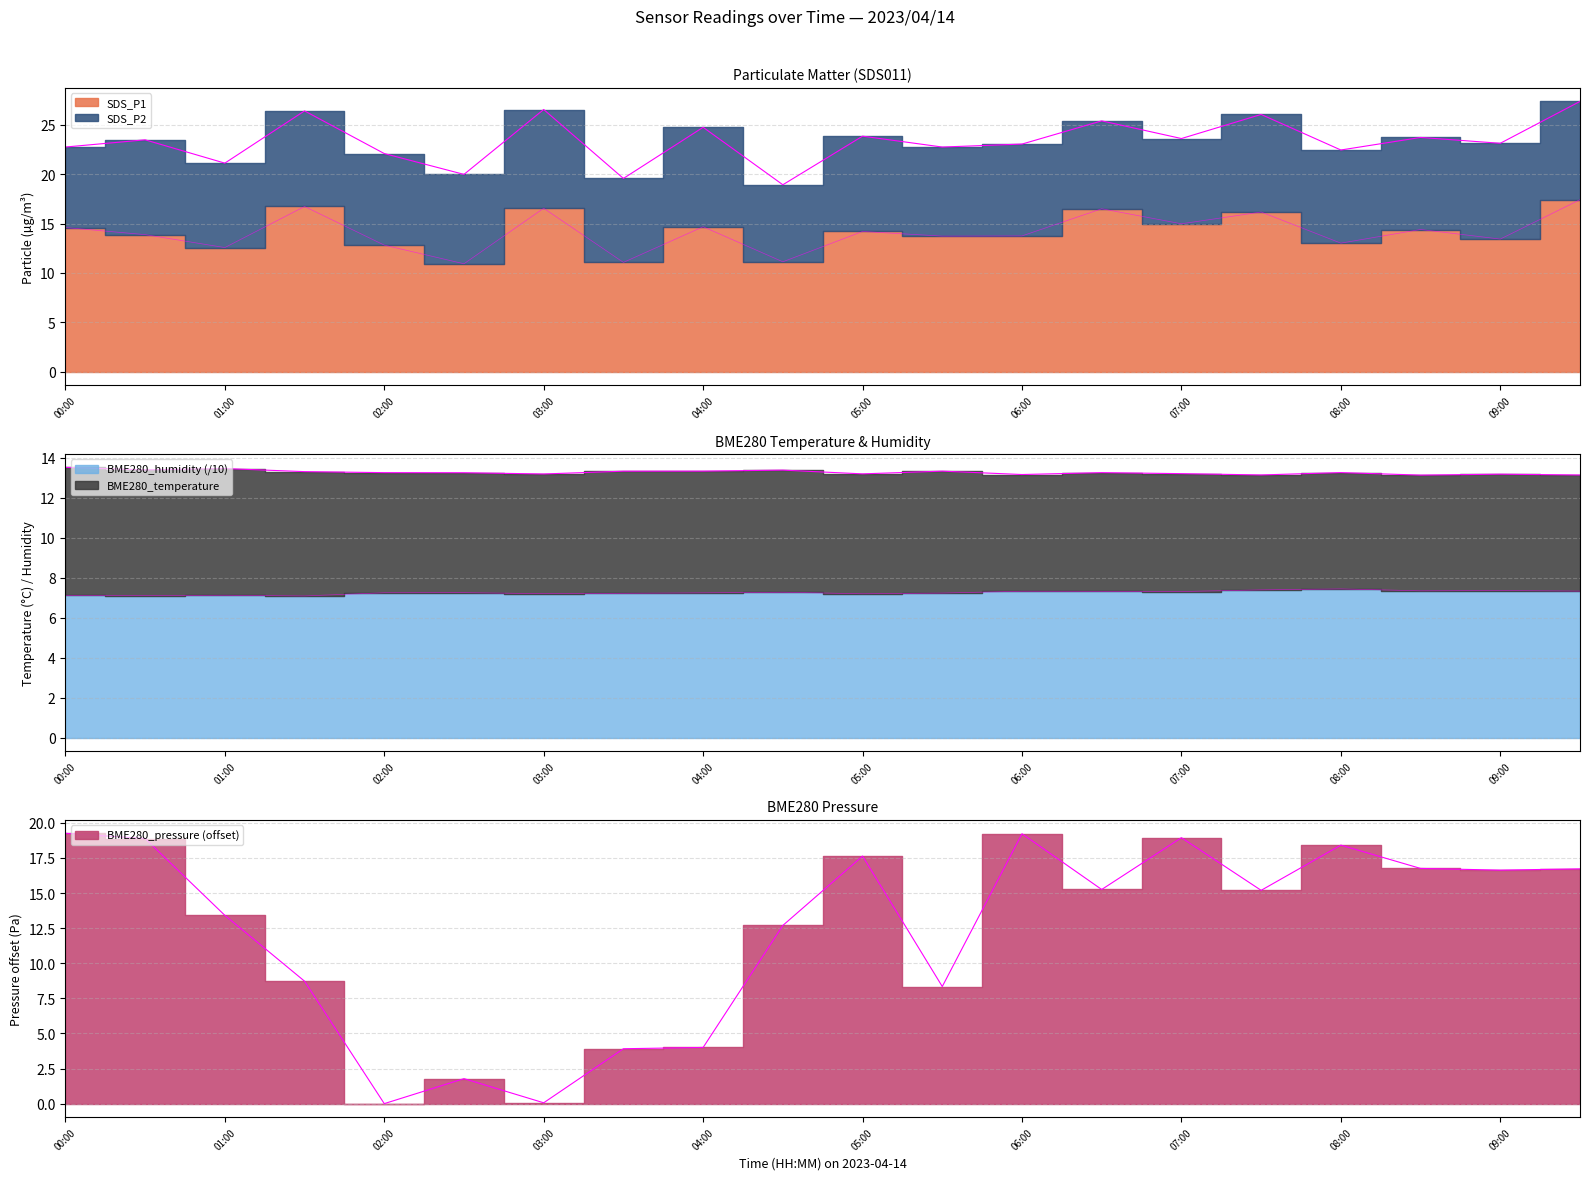

Is it true that SDS_P1 equals 22.1 at 05:00?

False